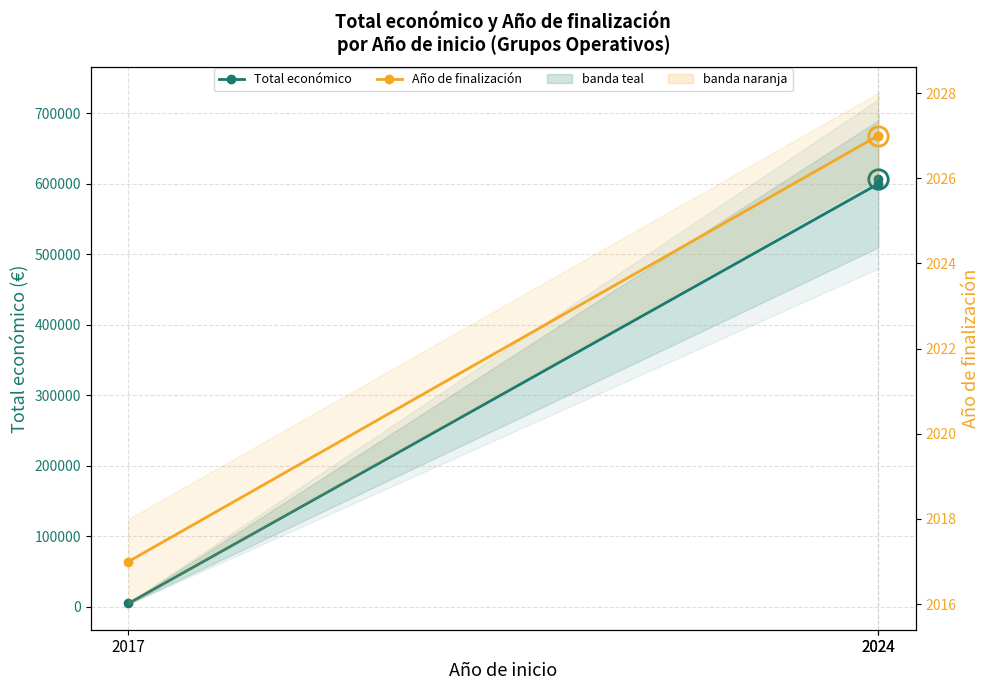

What is the difference between the maximum and minimum values in the Año de finalización series?

10